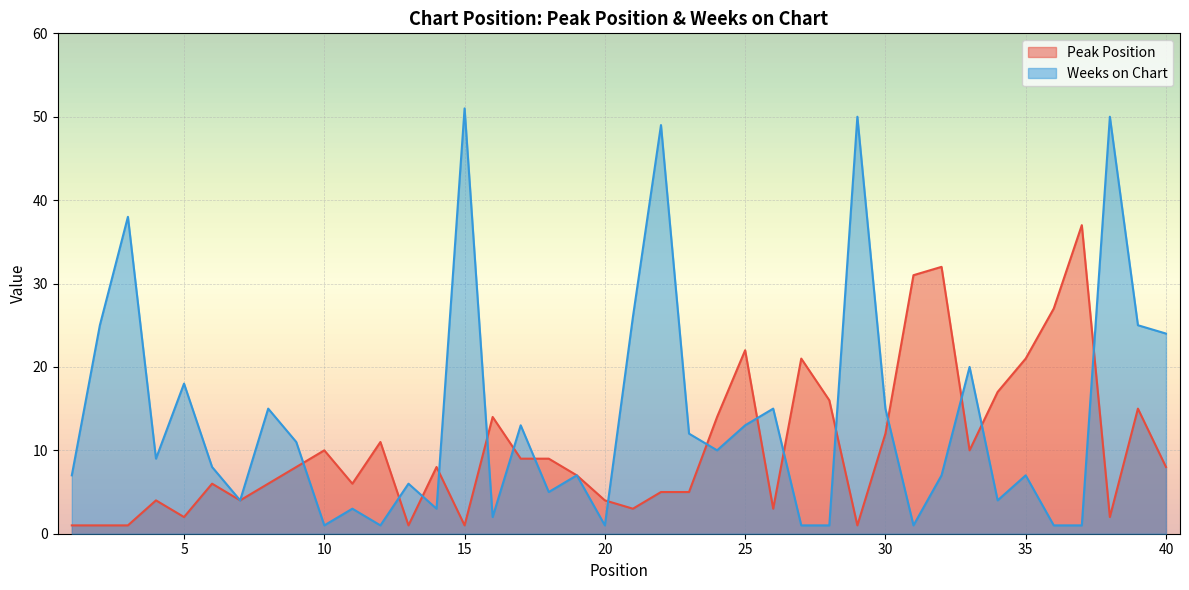

How many lines are shown in the chart?

2